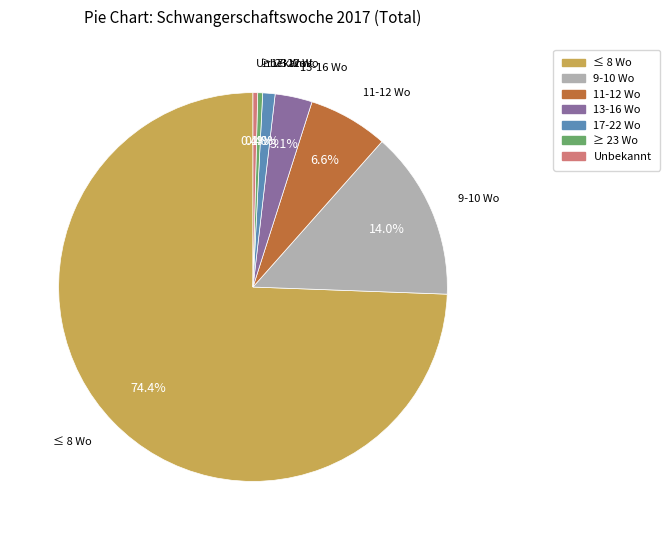

Is ≥ 23 Wo the majority of the pie?

No